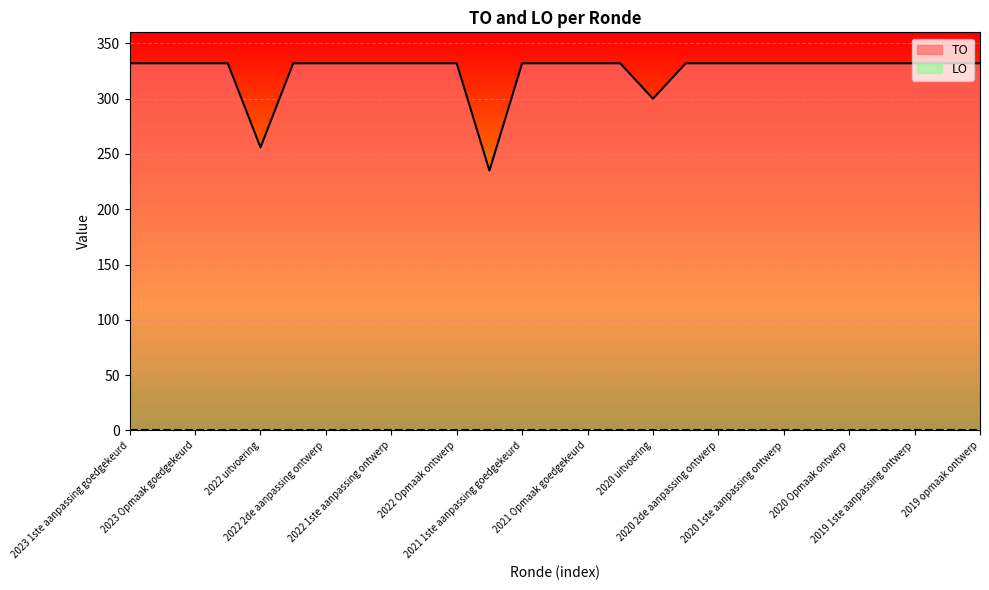

Reading left to right, list all the values displayed in this chart.

332	332	332	332	256	332	332	332	332	332	332	235	332	332	332	332	300	332	332	332	332	332	332	332	332	332	332